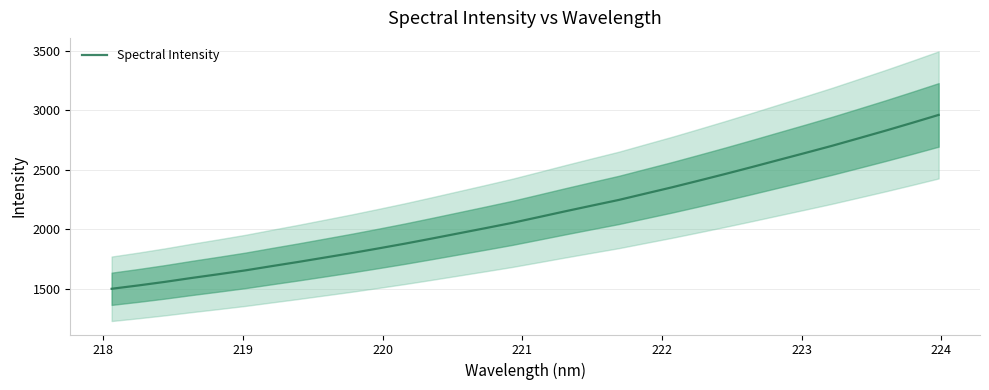

What is the value of the 30th point from the left?

2828.7